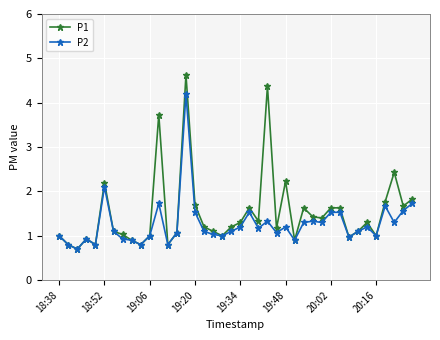

List the series in order of their overall mean, lowest first.

P2, P1